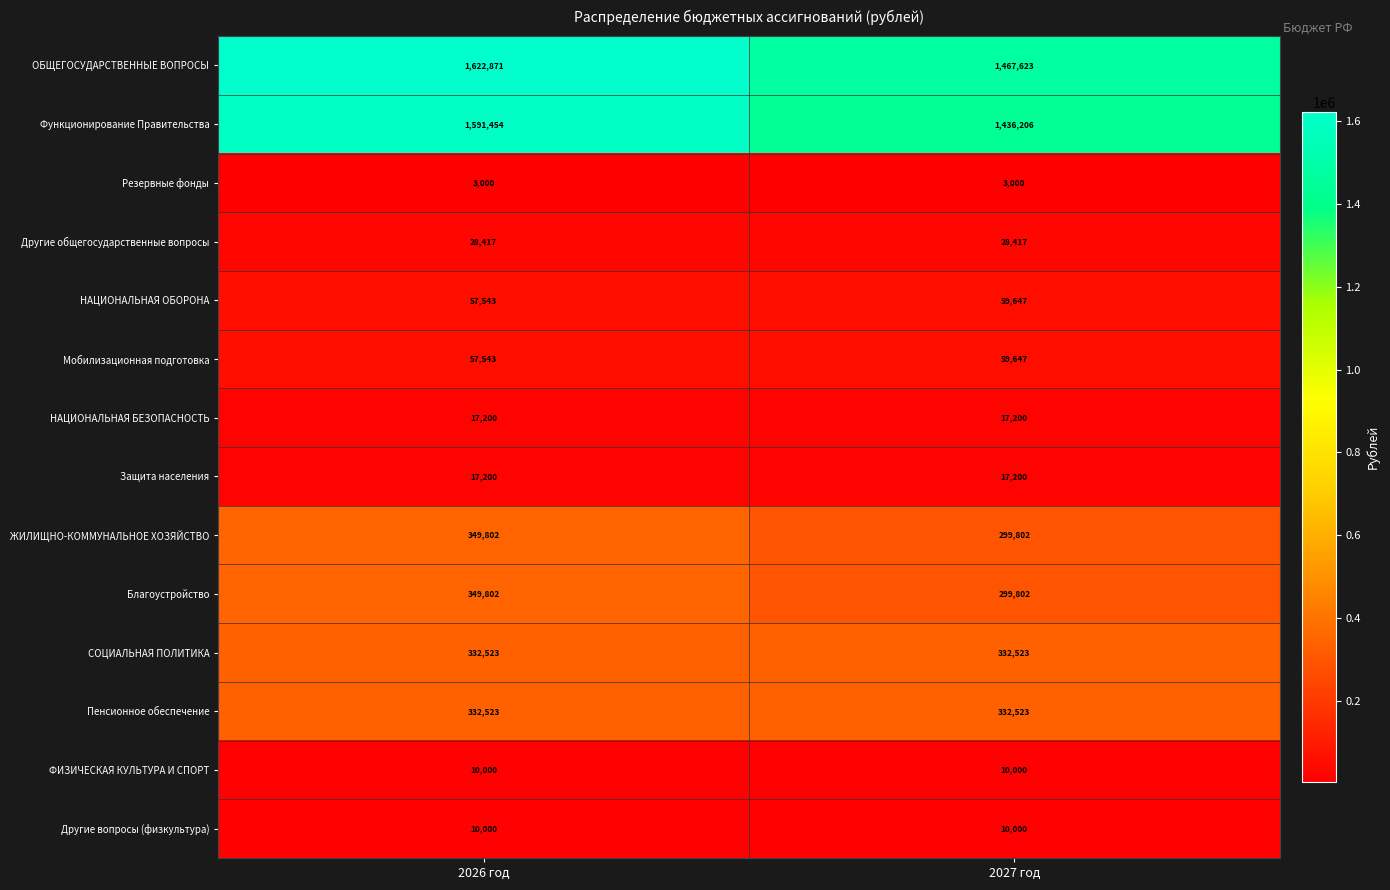

Reading left to right, list all the values displayed in this chart.

ОБЩЕГОСУДАРСТВЕННЫЕ ВОПРОСЫ: 2026 год=1622871	2027 год=1467623
Функционирование Правительства: 2026 год=1591454	2027 год=1436206
Резервные фонды: 2026 год=3000	2027 год=3000
Другие общегосударственные вопросы: 2026 год=28417	2027 год=28417
НАЦИОНАЛЬНАЯ ОБОРОНА: 2026 год=57543	2027 год=59647
Мобилизационная подготовка: 2026 год=57543	2027 год=59647
НАЦИОНАЛЬНАЯ БЕЗОПАСНОСТЬ: 2026 год=17200	2027 год=17200
Защита населения: 2026 год=17200	2027 год=17200
ЖИЛИЩНО-КОММУНАЛЬНОЕ ХОЗЯЙСТВО: 2026 год=349802	2027 год=299802
Благоустройство: 2026 год=349802	2027 год=299802
СОЦИАЛЬНАЯ ПОЛИТИКА: 2026 год=332523	2027 год=332523
Пенсионное обеспечение: 2026 год=332523	2027 год=332523
ФИЗИЧЕСКАЯ КУЛЬТУРА И СПОРТ: 2026 год=10000	2027 год=10000
Другие вопросы (физкультура): 2026 год=10000	2027 год=10000